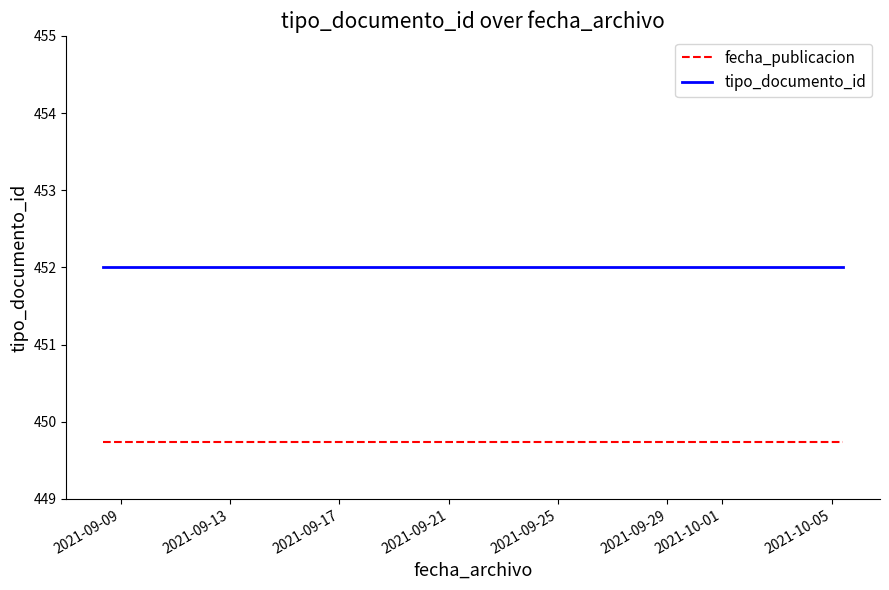

At how many categories does at least one series exceed 451?

4